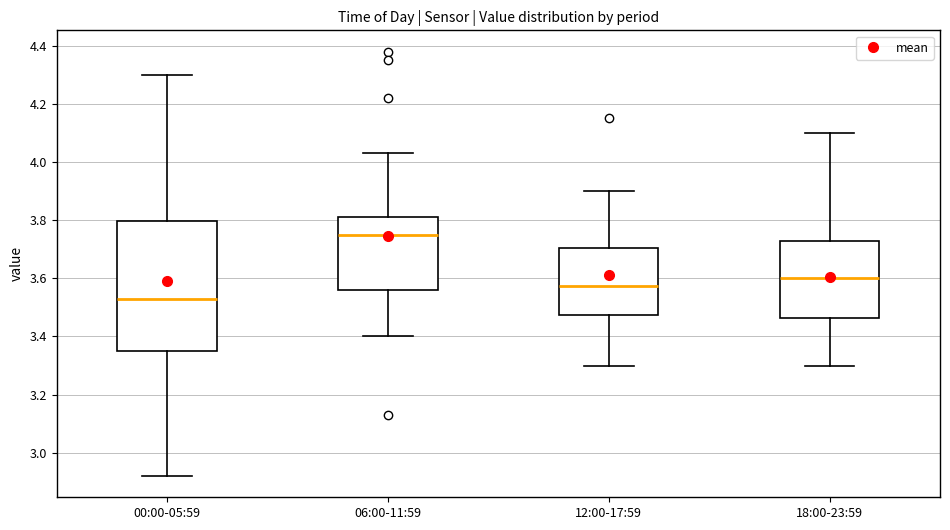

Which box has the highest median line?

06:00-11:59